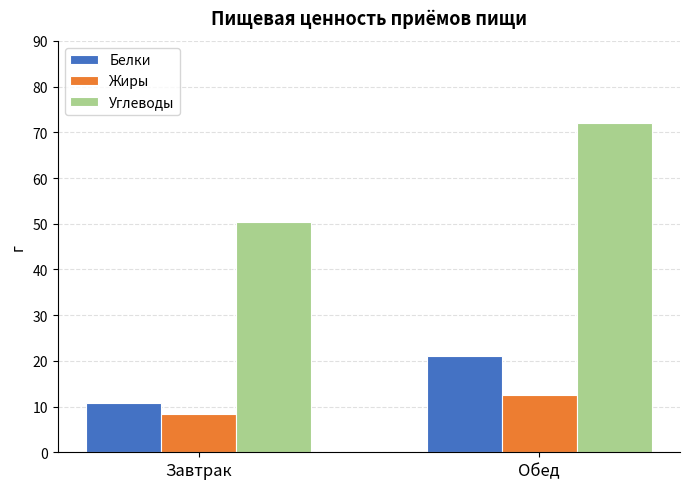

How many distinct data groups are displayed?

3